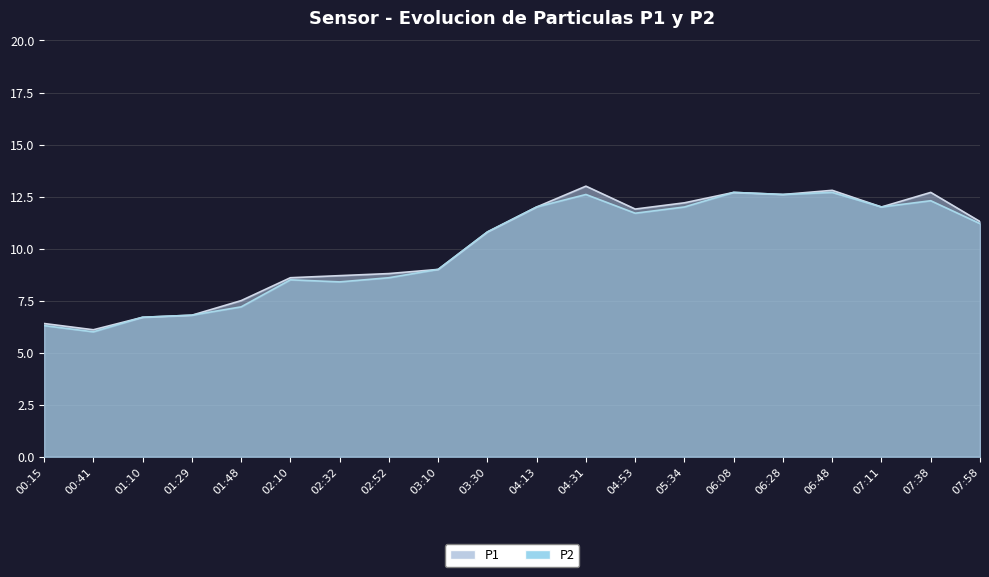

What is the value of the P2 point at the 17th from the left?

12.7